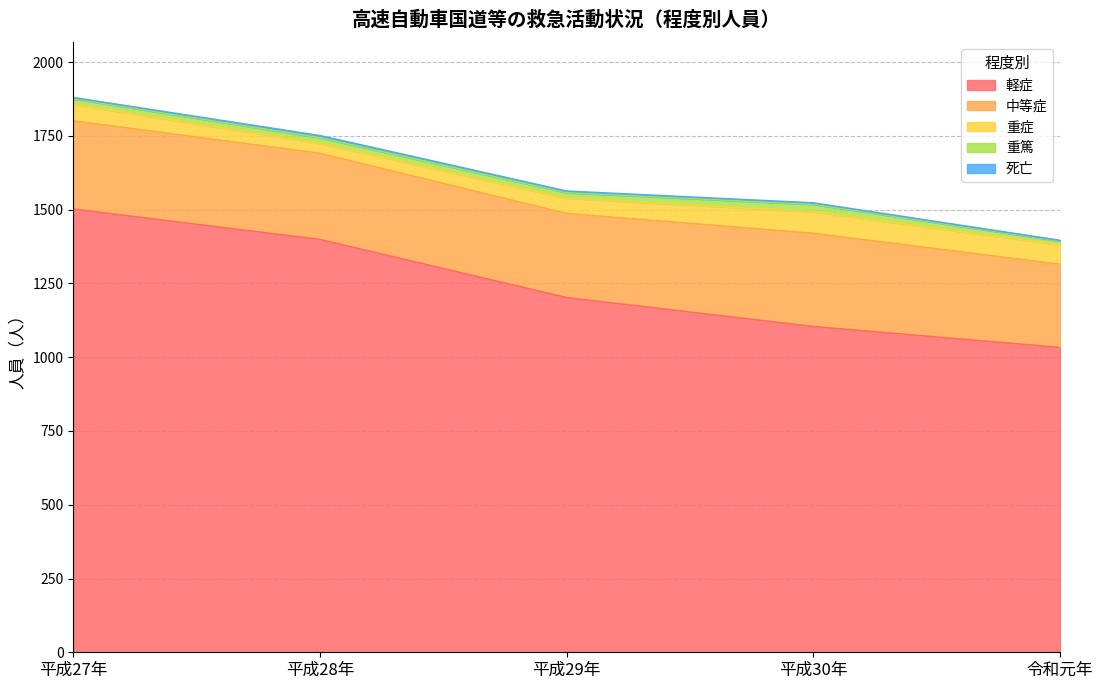

Which series changed the most between 平成29年 and 平成30年?

軽症